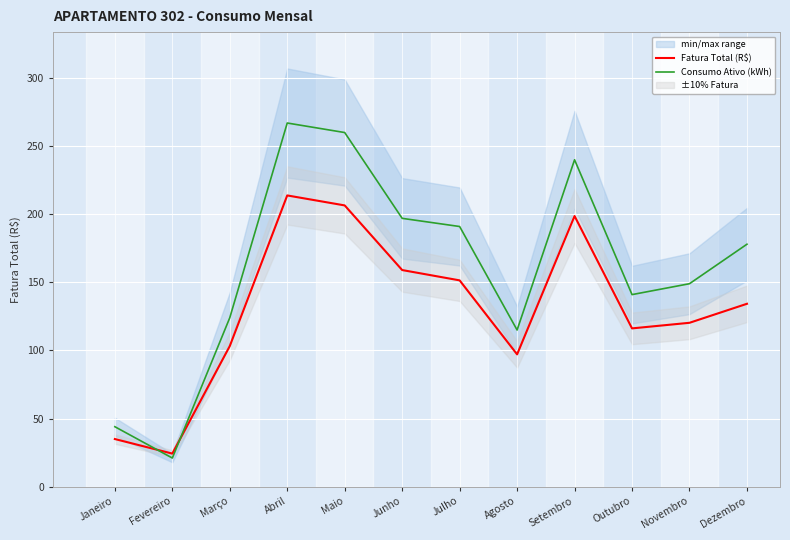

Reading right to left, extract all data points from this chart.

Fatura Total (R$): Dezembro=134.3	Novembro=120.3	Outubro=116.2	Setembro=198.7	Agosto=97.1	Julho=151.4	Junho=159.0	Maio=206.5	Abril=213.8	Março=103.2	Fevereiro=24.2	Janeiro=35.0
Consumo Ativo (kWh): Dezembro=178.0	Novembro=149.0	Outubro=141.0	Setembro=240.0	Agosto=115.0	Julho=191.0	Junho=197.0	Maio=260.0	Abril=267.0	Março=124.0	Fevereiro=21.0	Janeiro=44.0